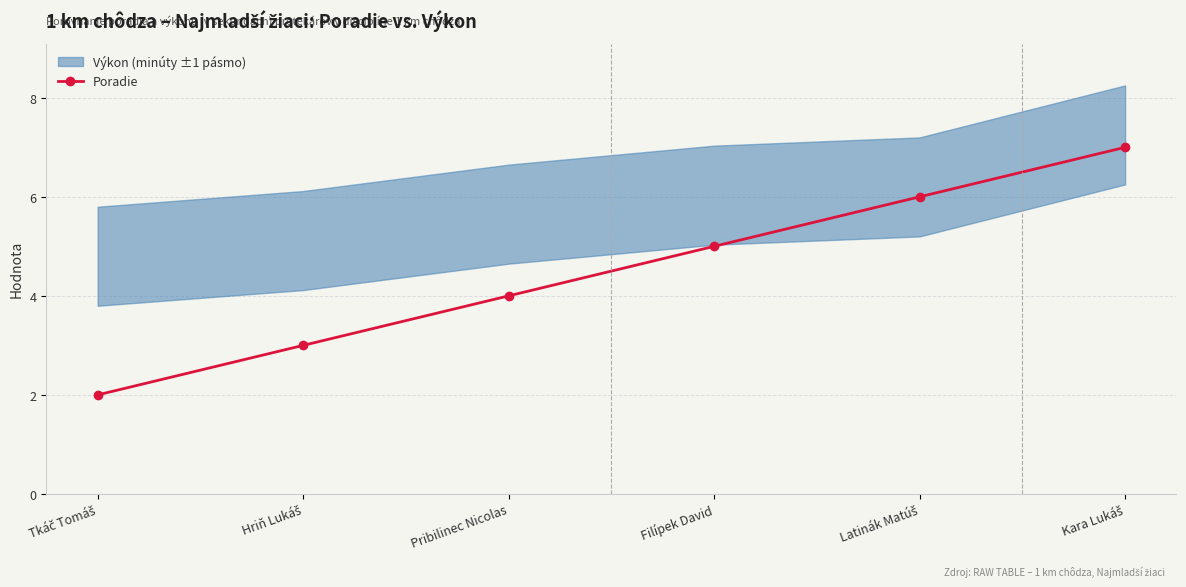

The chart shows a value of 1 at Hriň Lukáš. True or false?

False